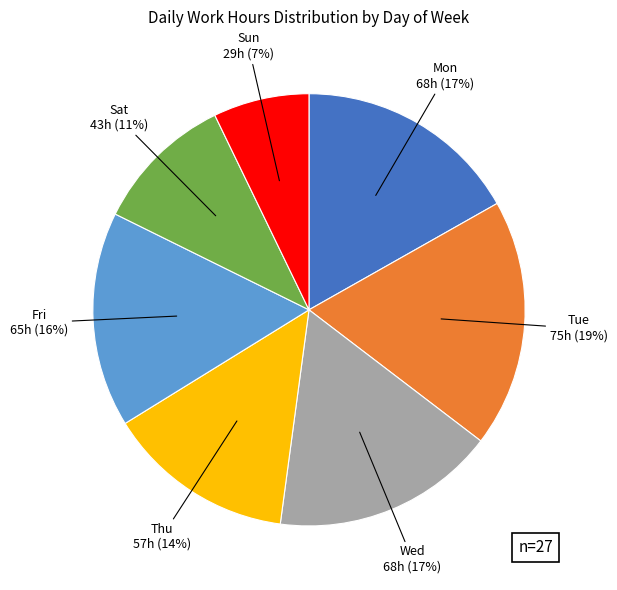

Is there any slice that represents more than half of the pie?

No